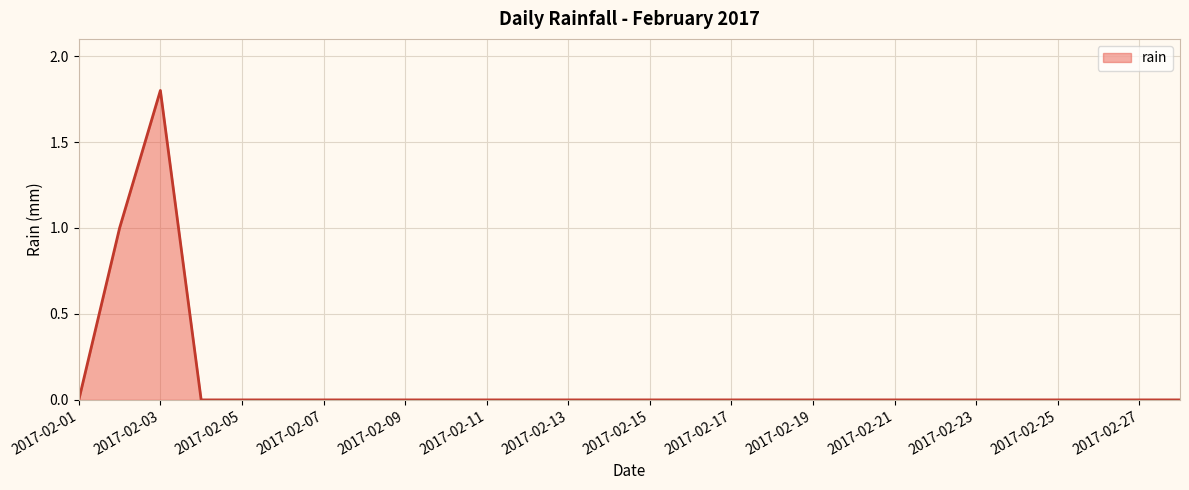

What is the maximum value shown in the chart?

1.8